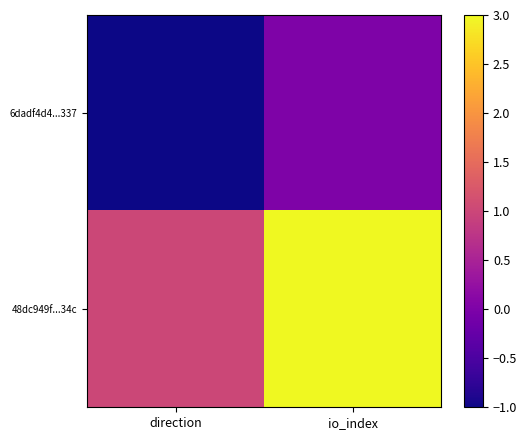

Which category has the lowest value across all series?

direction